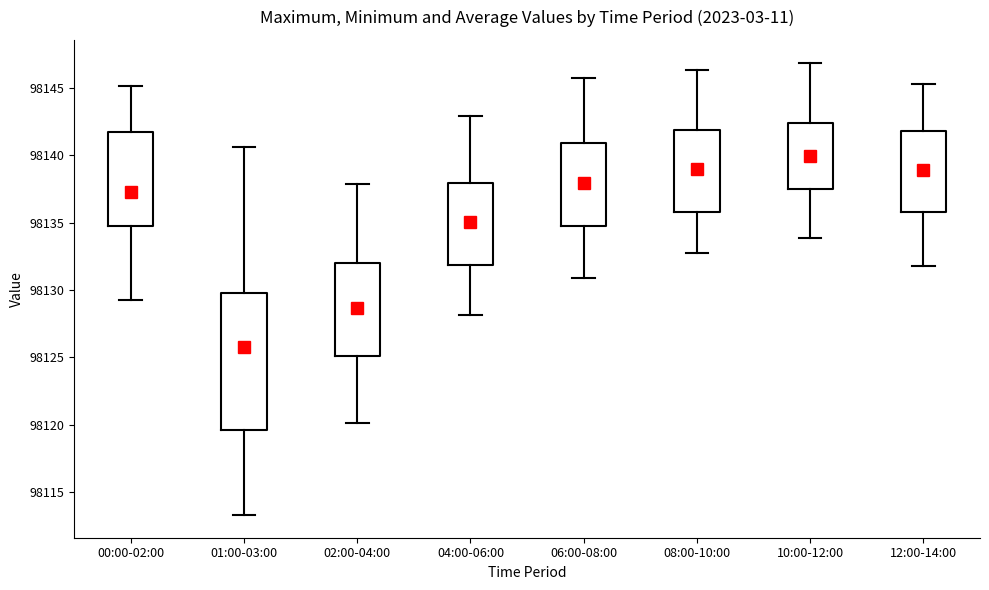

Reading left to right, read every box against the y-axis: the position of its median line, the range the box covers, and the ends of its whiskers. The values are not printed on the chart, so give them approximately, as read against the axis.

00:00-02:00: median 98136.0, box 98134.5 to 98142.0, whiskers 98129.0 to 98145.0
01:00-03:00: median 98124.5, box 98119.5 to 98130.0, whiskers 98113.5 to 98140.5
02:00-04:00: median 98129.0, box 98125.0 to 98132.0, whiskers 98120.0 to 98138.0
04:00-06:00: median 98135.0, box 98132.0 to 98138.0, whiskers 98128.0 to 98143.0
06:00-08:00: median 98138.0, box 98134.5 to 98141.0, whiskers 98131.0 to 98146.0
08:00-10:00: median 98138.5, box 98136.0 to 98142.0, whiskers 98133.0 to 98146.5
10:00-12:00: median 98140.0, box 98137.5 to 98142.5, whiskers 98134.0 to 98147.0
12:00-14:00: median 98139.0, box 98136.0 to 98142.0, whiskers 98132.0 to 98145.5